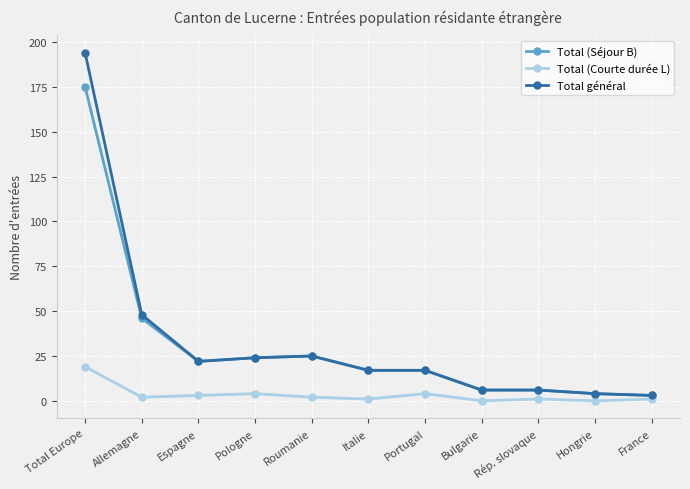

Reading left to right, what are all the values shown in this chart?

Total (Séjour B): Total Europe=175	Allemagne=46	Espagne=22	Pologne=24	Roumanie=25	Italie=17	Portugal=17	Bulgarie=6	Rép. slovaque=6	Hongrie=4	France=3
Total (Courte durée L): Total Europe=19	Allemagne=2	Espagne=3	Pologne=4	Roumanie=2	Italie=1	Portugal=4	Bulgarie=0	Rép. slovaque=1	Hongrie=0	France=1
Total général: Total Europe=194	Allemagne=48	Espagne=22	Pologne=24	Roumanie=25	Italie=17	Portugal=17	Bulgarie=6	Rép. slovaque=6	Hongrie=4	France=3